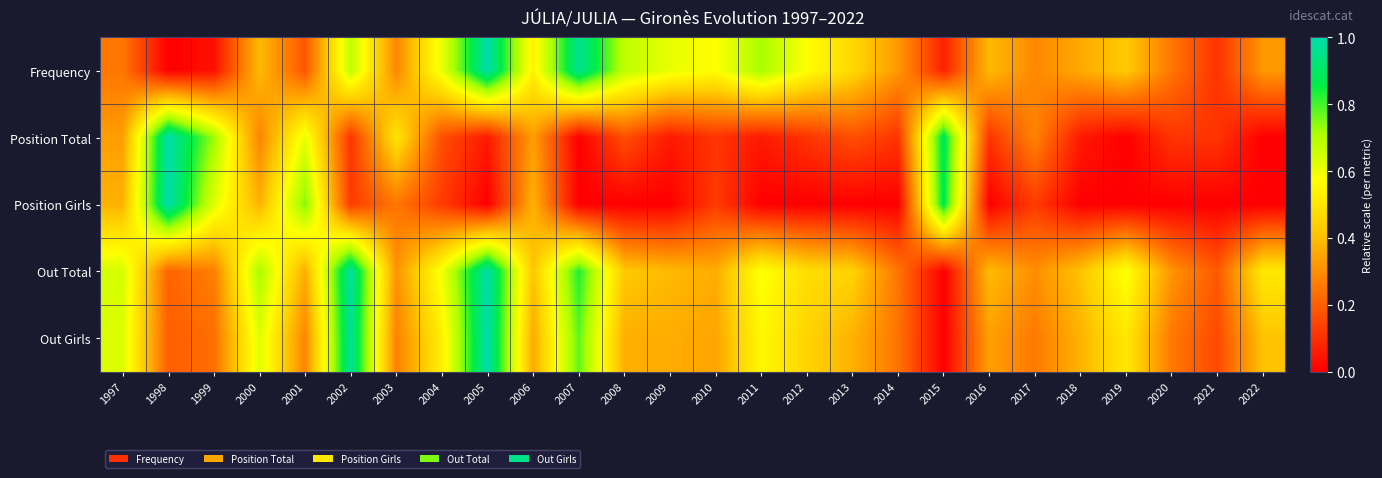

Reading right to left, transcribe all the data shown in this chart.

Frequency: 2022=0.3	2021=0.1	2020=0.2	2019=0.4	2018=0.4	2017=0.3	2016=0.4	2015=0.1	2014=0.3	2013=0.5	2012=0.6	2011=0.7	2010=0.6	2009=0.6	2008=0.7	2007=1.0	2006=0.5	2005=1.0	2004=0.6	2003=0.3	2002=0.7	2001=0.2	2000=0.4	1999=0.0	1998=0.0	1997=0.2
Position Total: 2022=0.0	2021=0.1	2020=0.1	2019=0.0	2018=0.1	2017=0.3	2016=0.1	2015=0.9	2014=0.1	2013=0.2	2012=0.1	2011=0.1	2010=0.1	2009=0.1	2008=0.2	2007=0.0	2006=0.3	2005=0.1	2004=0.2	2003=0.5	2002=0.1	2001=0.6	2000=0.3	1999=0.7	1998=1.0	1997=0.3
Position Girls: 2022=0.0	2021=0.0	2020=0.0	2019=0.0	2018=0.0	2017=0.1	2016=0.0	2015=0.9	2014=0.0	2013=0.0	2012=0.0	2011=0.0	2010=0.1	2009=0.0	2008=0.0	2007=0.0	2006=0.4	2005=0.0	2004=0.1	2003=0.2	2002=0.1	2001=0.8	2000=0.4	1999=0.6	1998=1.0	1997=0.4
Out Total: 2022=0.5	2021=0.2	2020=0.3	2019=0.6	2018=0.4	2017=0.3	2016=0.4	2015=0.0	2014=0.2	2013=0.4	2012=0.5	2011=0.6	2010=0.4	2009=0.4	2008=0.4	2007=0.8	2006=0.4	2005=1.0	2004=0.6	2003=0.3	2002=1.0	2001=0.4	2000=0.7	1999=0.3	1998=0.2	1997=0.6
Out Girls: 2022=0.4	2021=0.2	2020=0.3	2019=0.5	2018=0.4	2017=0.3	2016=0.3	2015=0.0	2014=0.2	2013=0.4	2012=0.5	2011=0.6	2010=0.3	2009=0.4	2008=0.4	2007=0.8	2006=0.4	2005=1.0	2004=0.5	2003=0.3	2002=1.0	2001=0.3	2000=0.6	1999=0.2	1998=0.2	1997=0.6